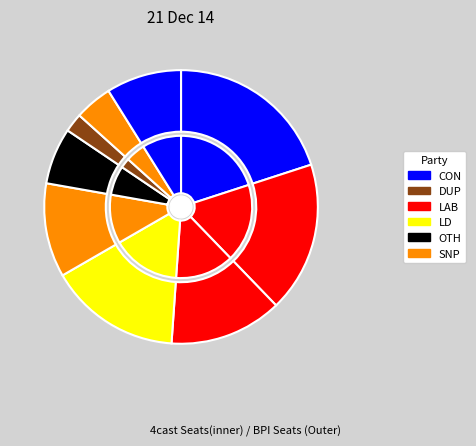

How many segments does this pie chart have?

9